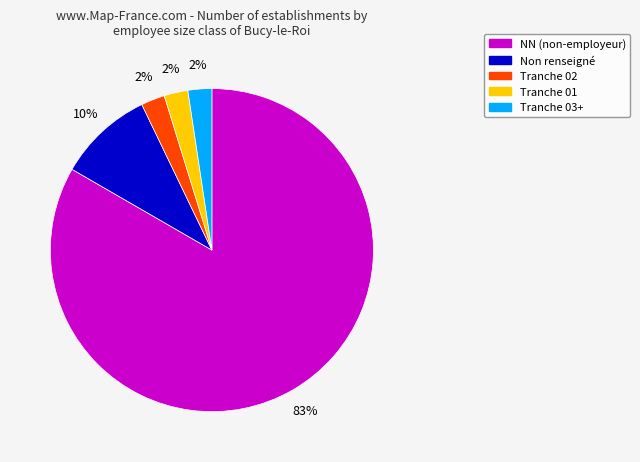

Does any single category account for the majority?

Yes